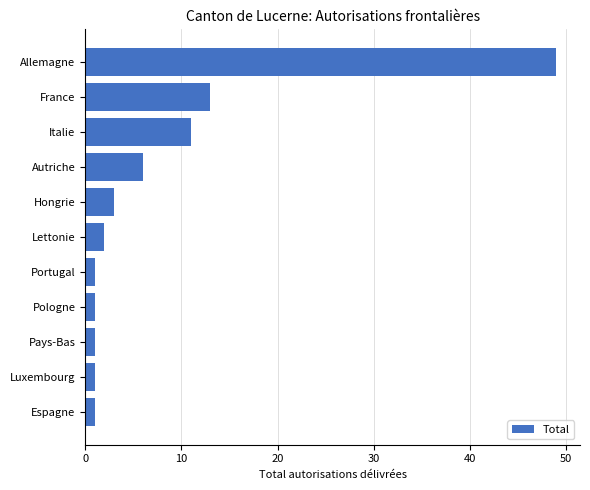

Which category has the highest value across all series?

Allemagne